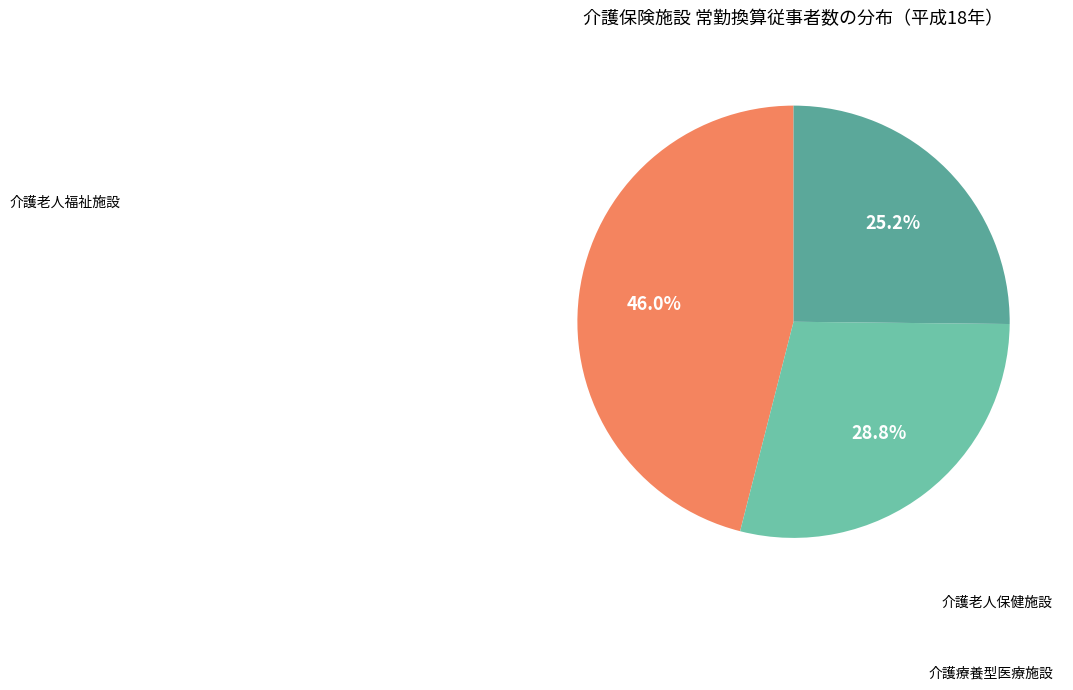

What percentage is the 介護老人福祉施設 slice, to the nearest percent?

46%